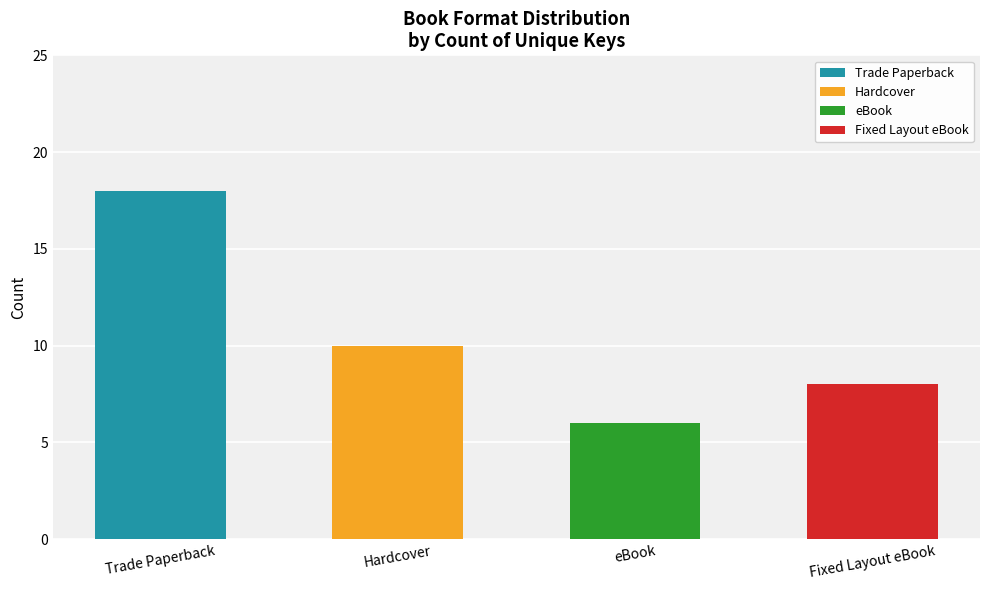

The Trade Paperback series shows 7 at Trade Paperback. True or false?

False